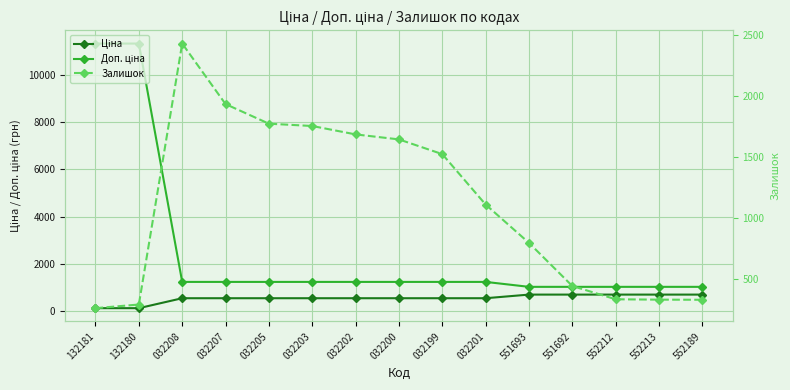

The Залишок series shows 333.0 at 552212. True or false?

True